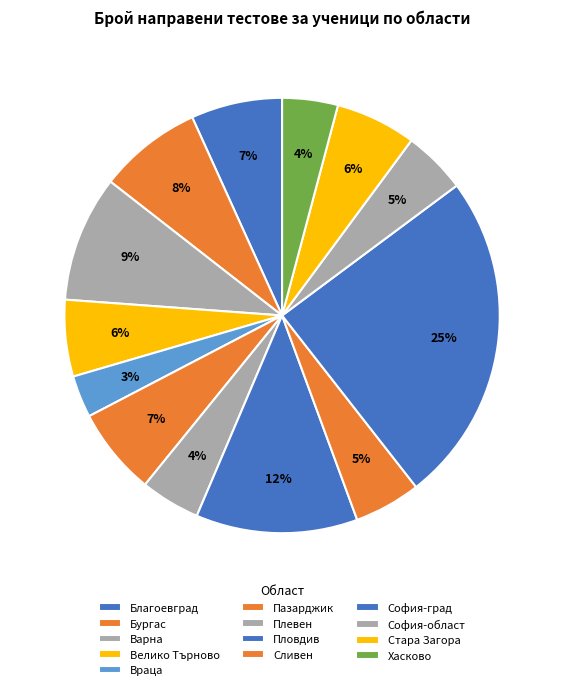

What is the ratio of the value at Хасково to the value at Стара Загора?

0.7